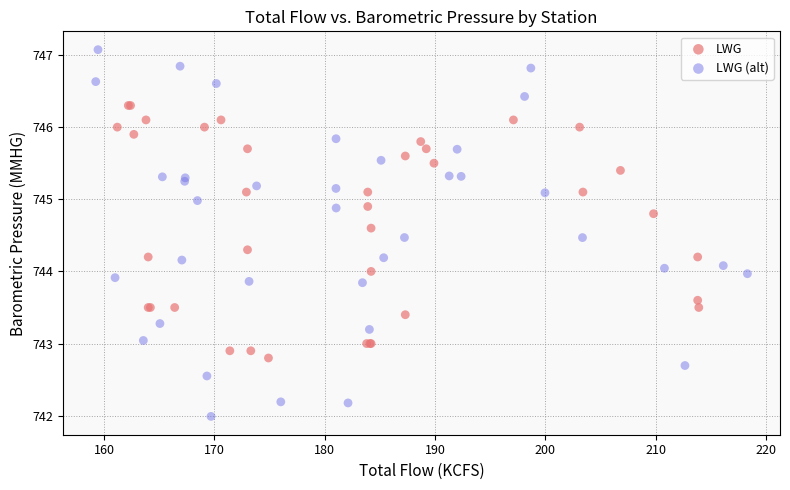

Which series contains the lowest Y value?

LWG (alt)